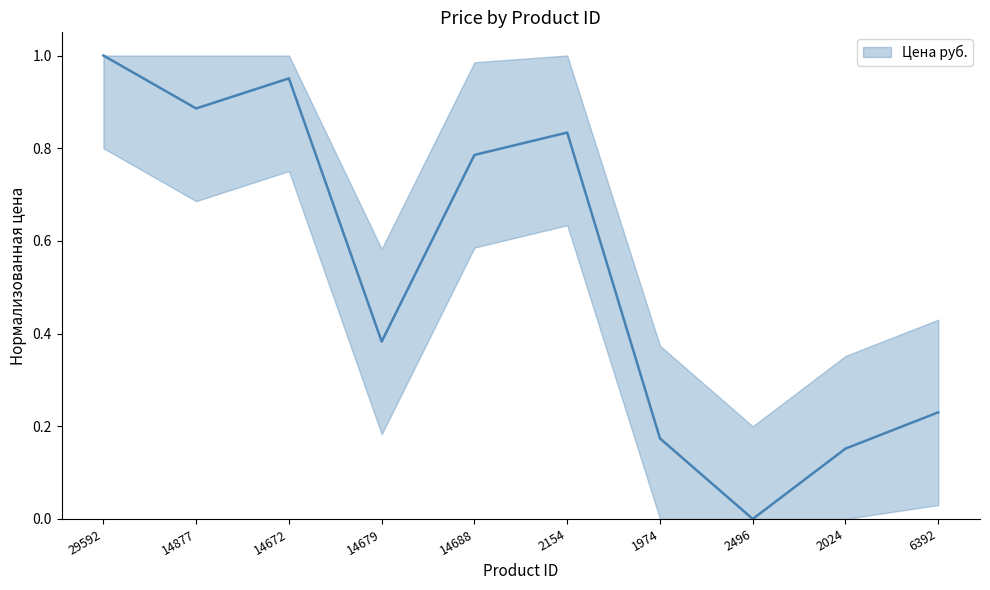

Where is the data nearest to the value 0?

2496